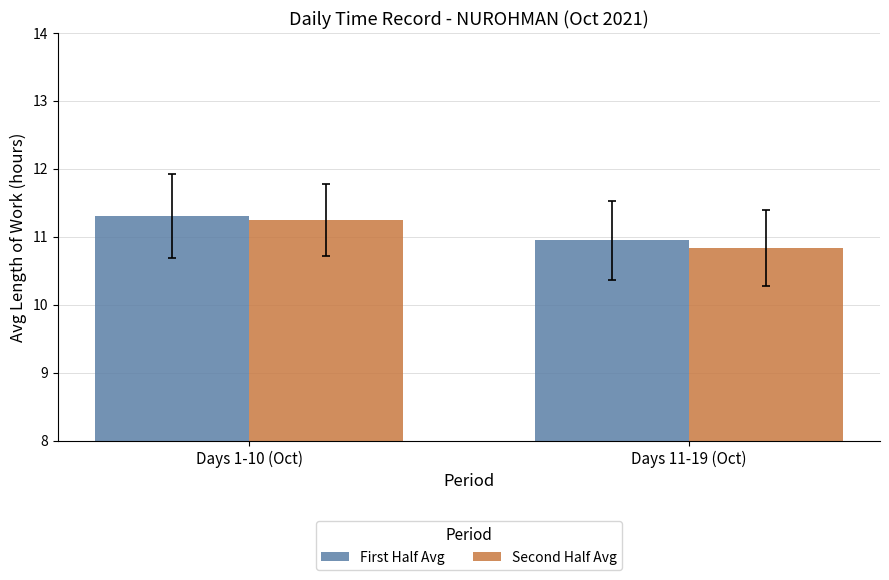

What is the label of the 2nd bar from the right?

Days 1-10 (Oct)